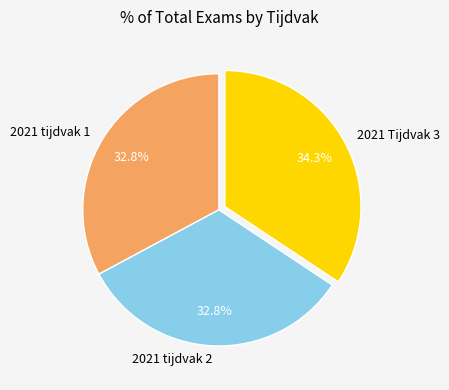

Is there any slice that represents more than half of the pie?

No